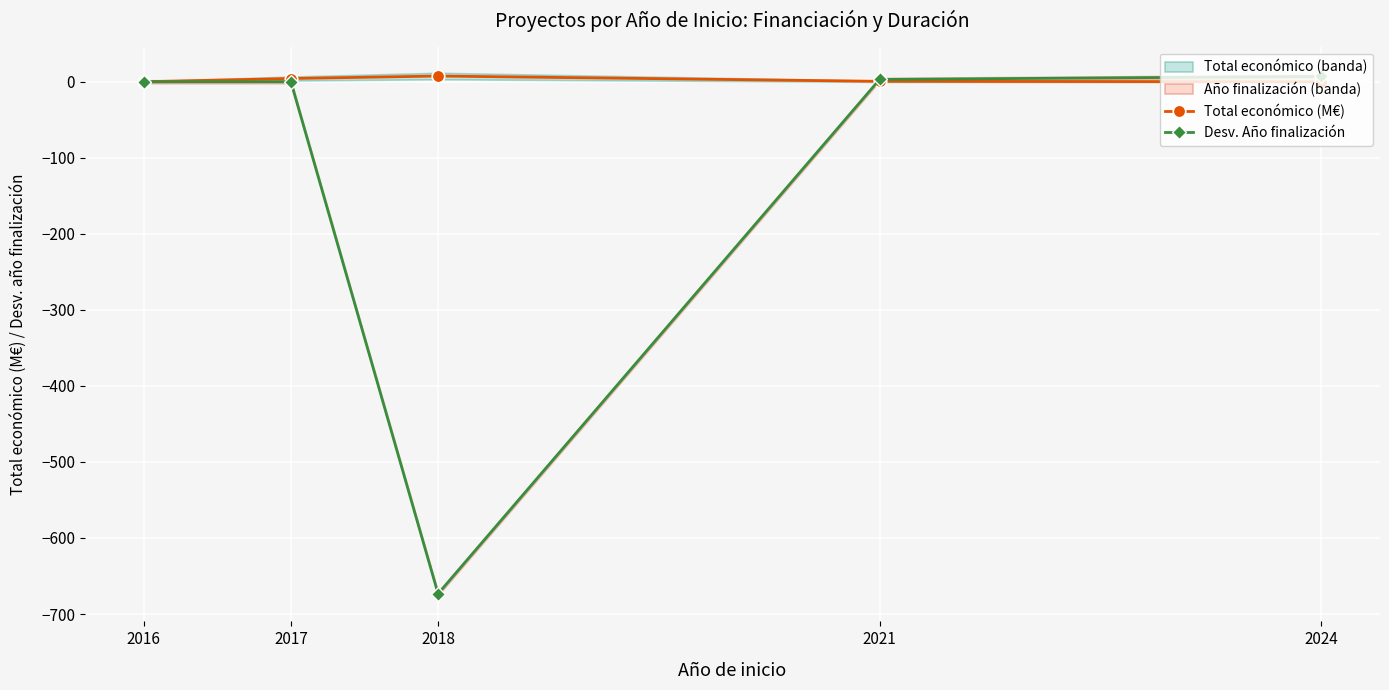

What is the difference between the maximum and minimum values in the Desv. Año finalización series?

680.3